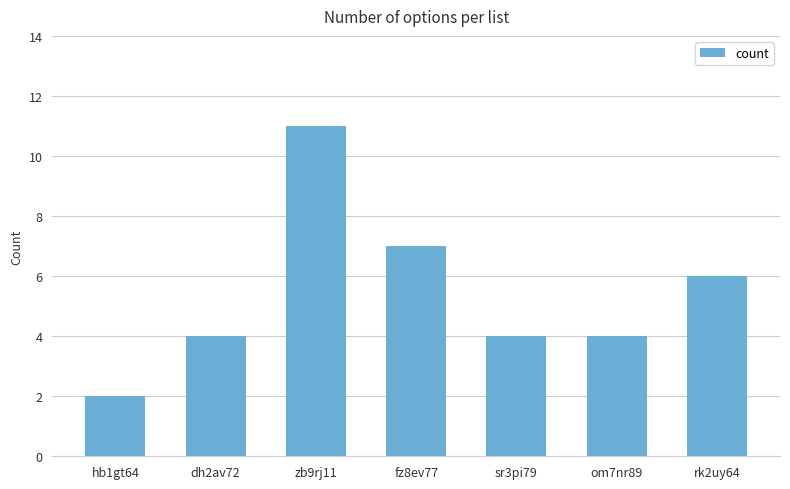

At which category does the chart reach its minimum across all series?

hb1gt64